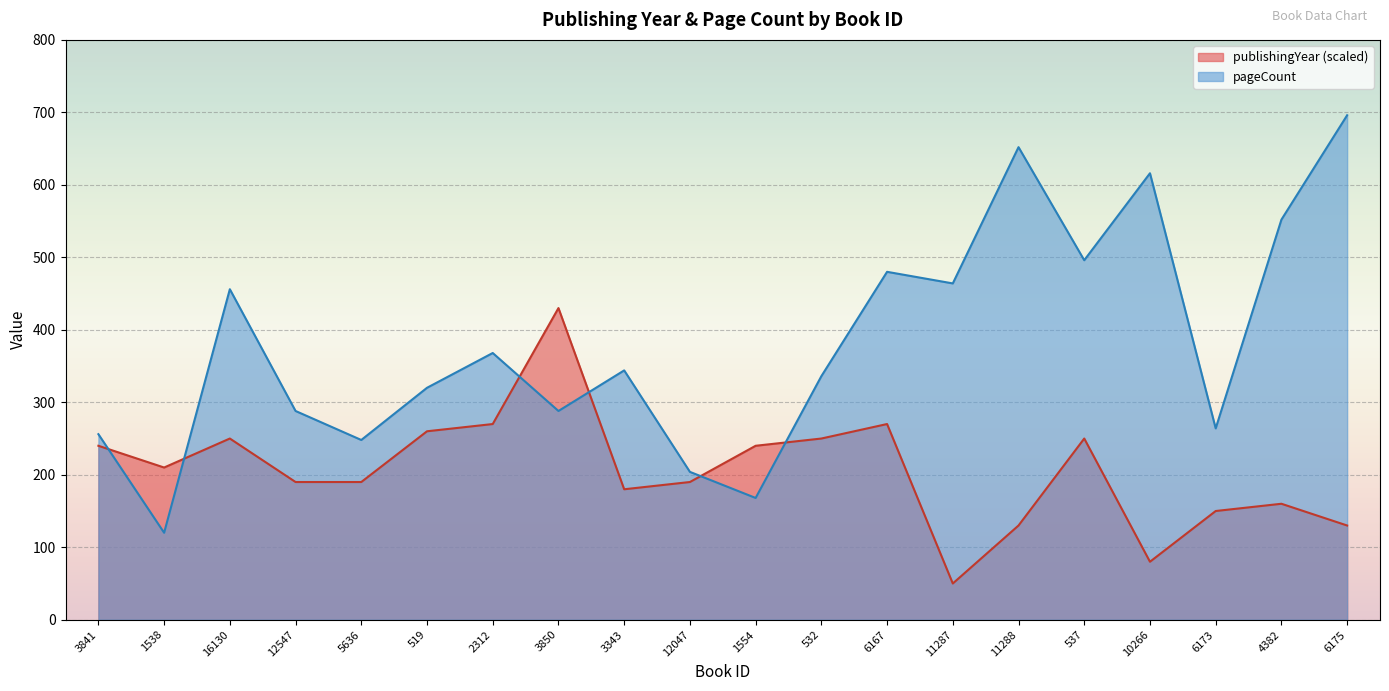

At which category is the sum across all series the highest?

6175